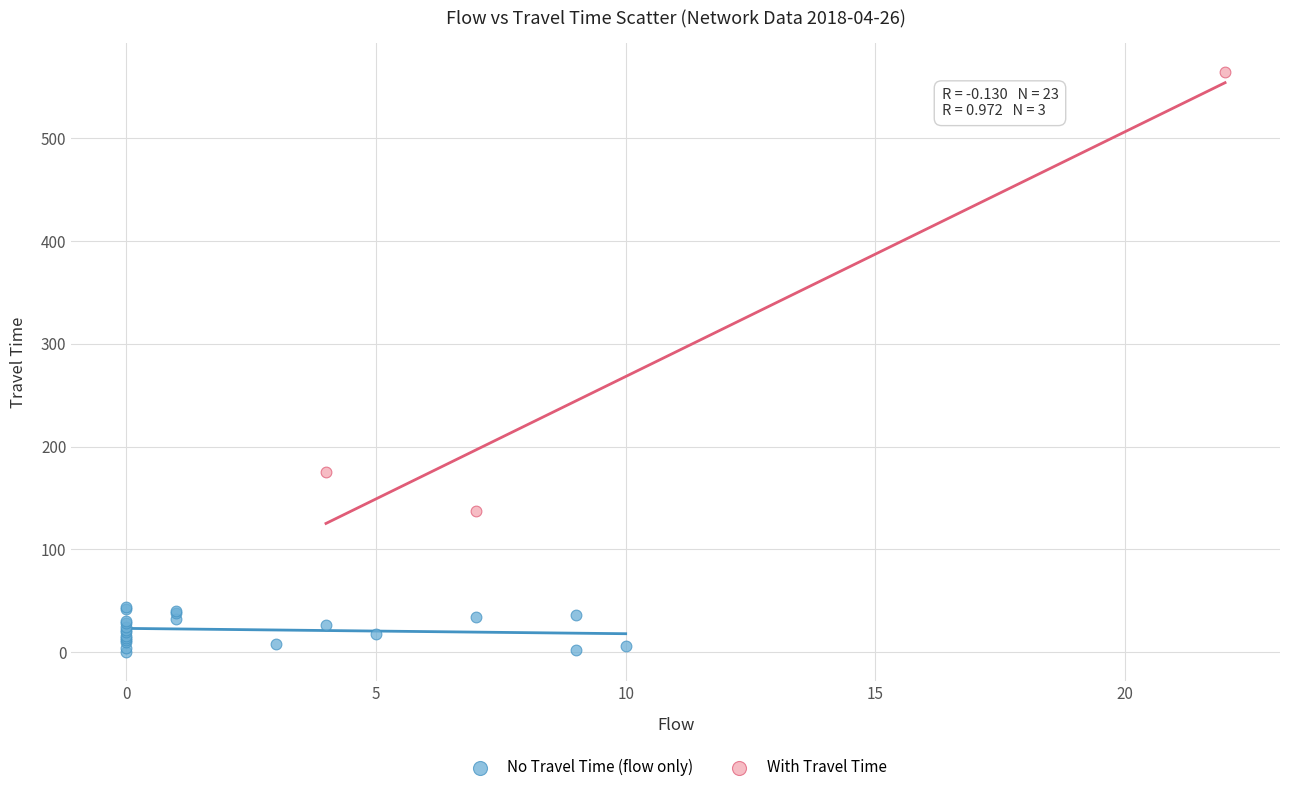

What are all the series names shown in the legend?

No Travel Time (flow only), With Travel Time